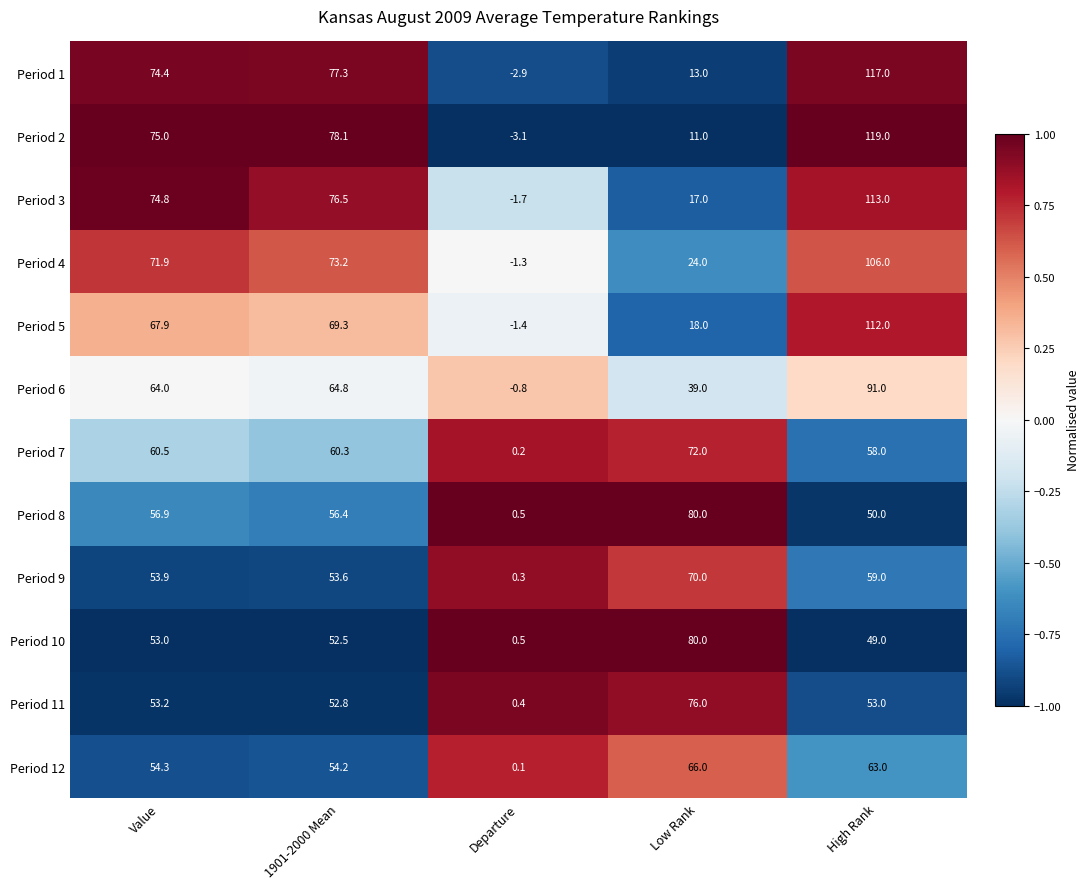

Which label corresponds to the largest value in the chart?

High Rank